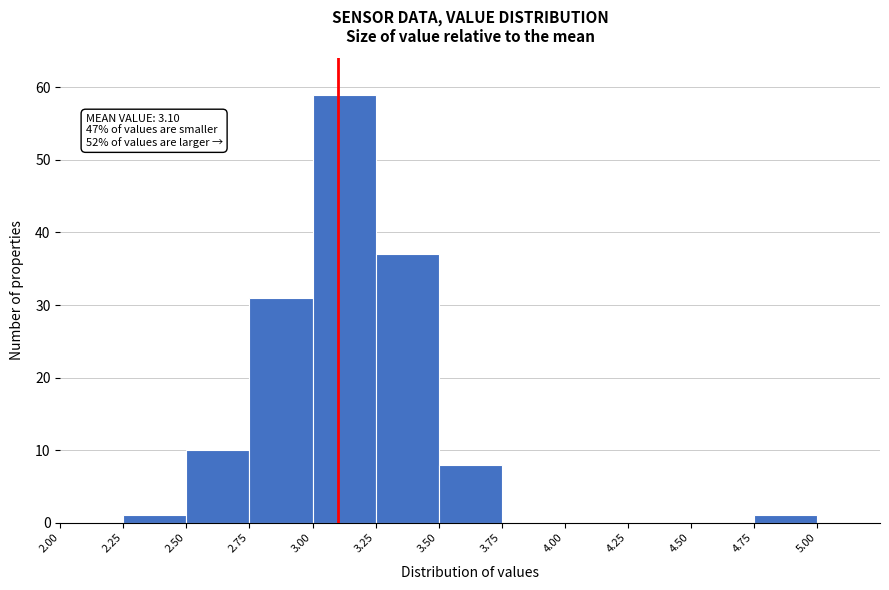

Over which range of the x-axis is the bar tallest?

3.00 to 3.25